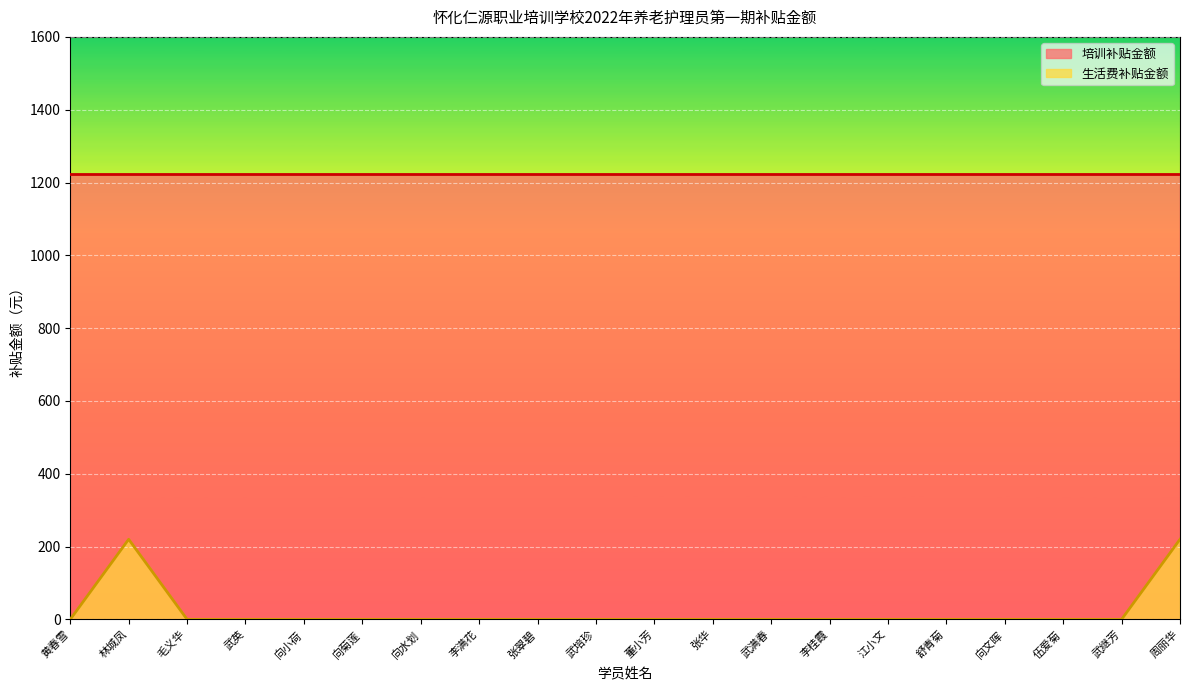

Where is the first local maximum?

林城凤